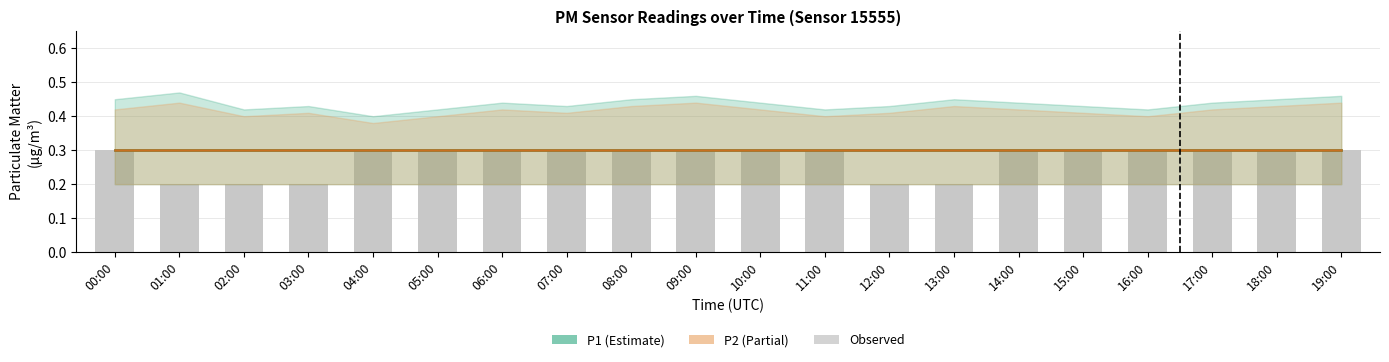

What value does the P2 series have at 04:00?

0.3